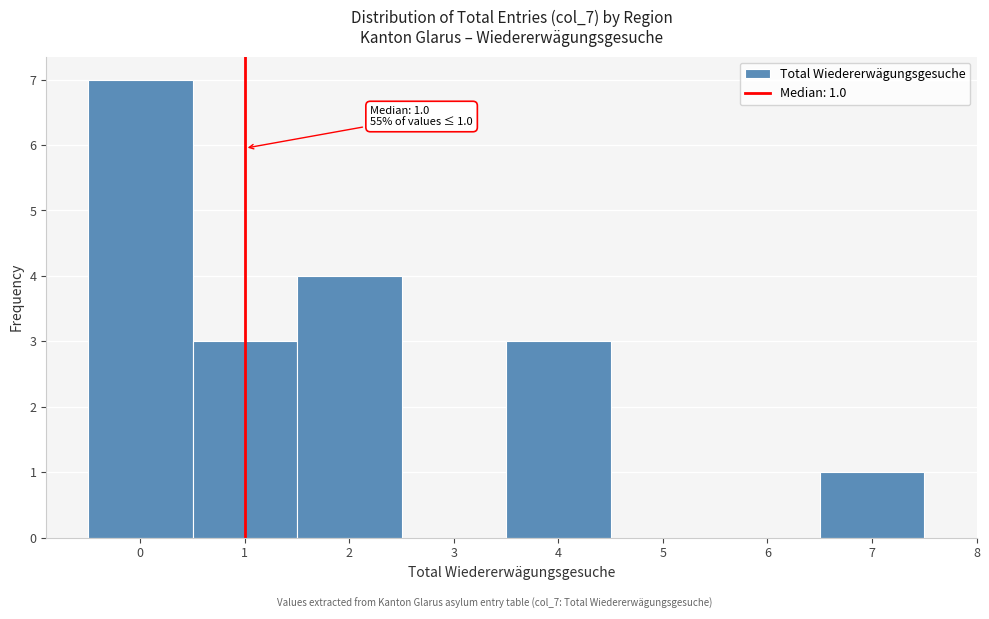

Over which range of the x-axis is the bar tallest?

-0.5 to 0.5